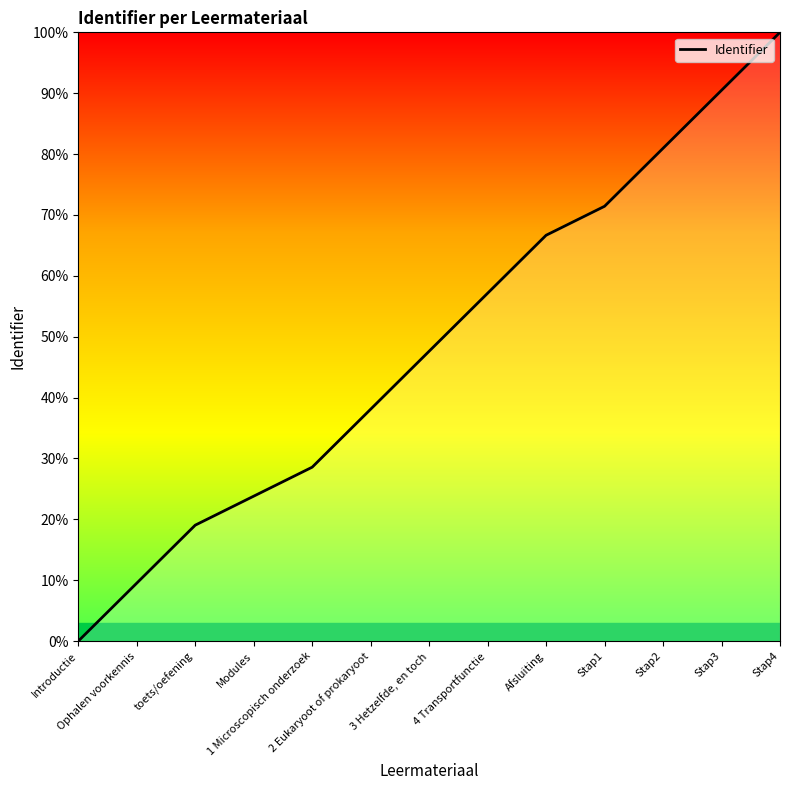

What is the difference between the maximum and minimum values?

100.0